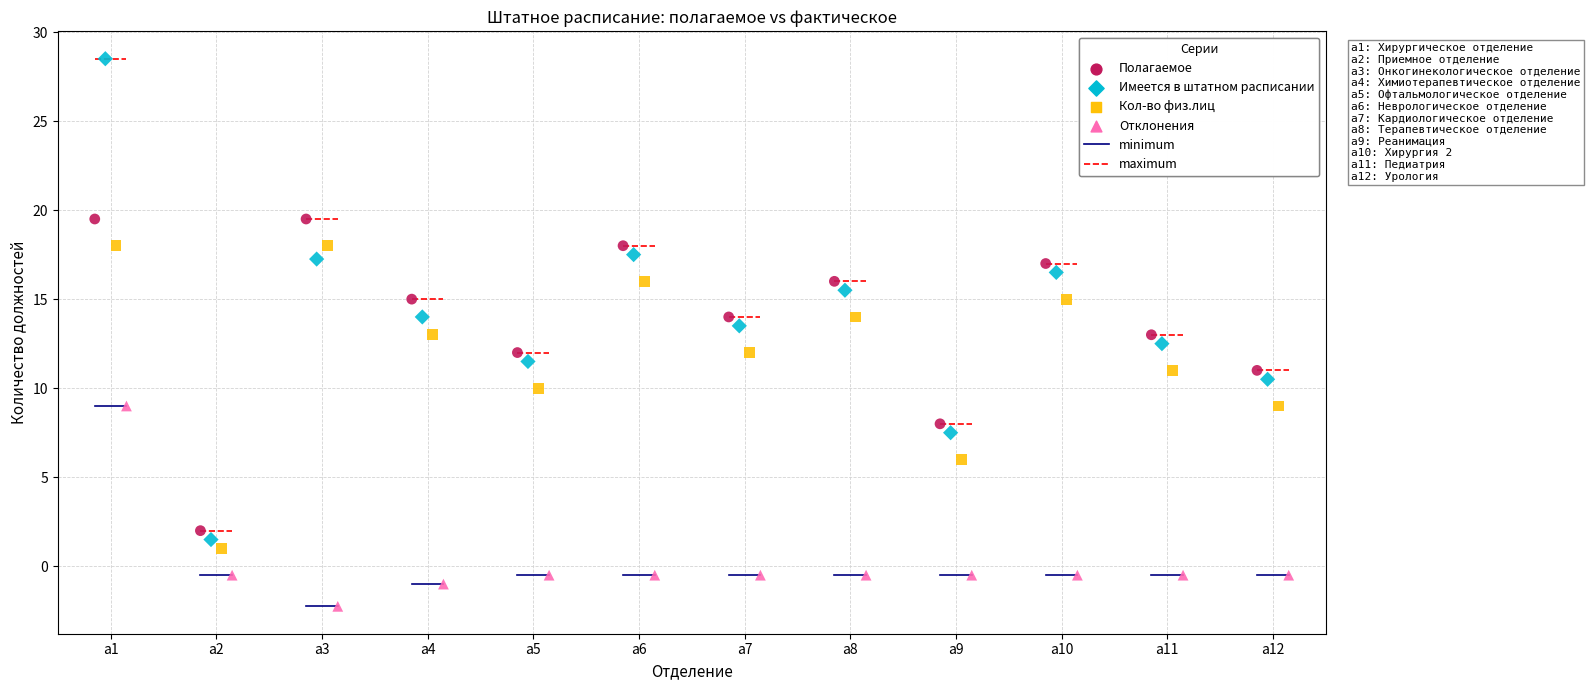

Which series has the largest Y range (max minus min)?

Имеется в штатном расписании